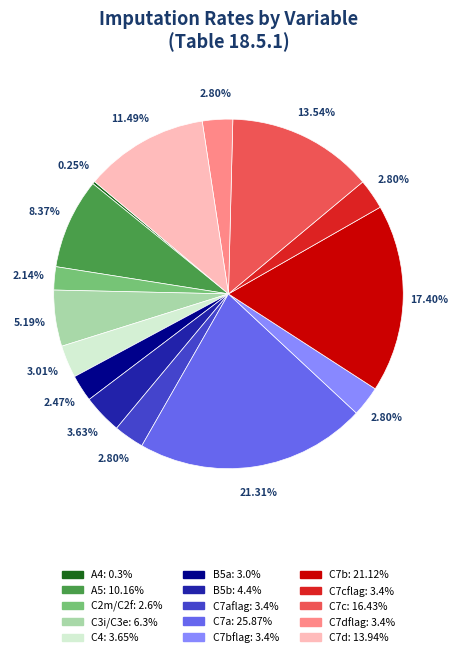

Does any single category account for the majority?

No